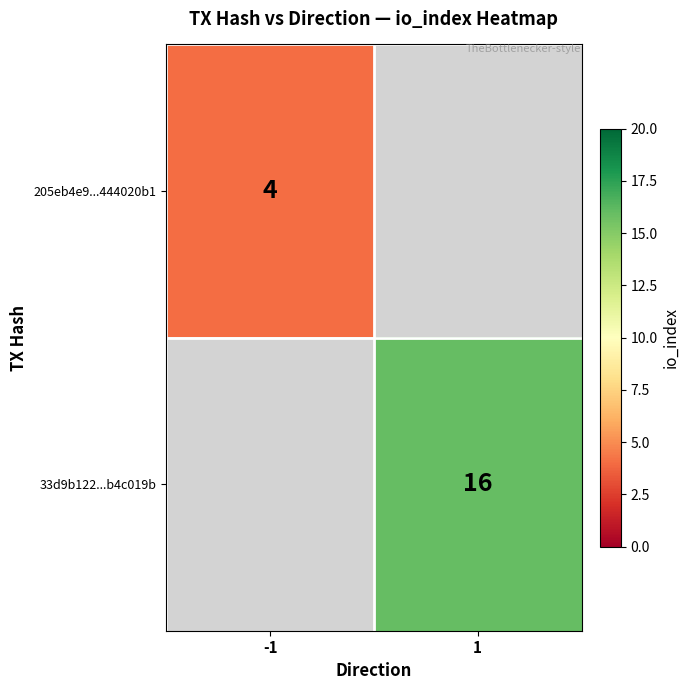

The 205eb4e9...444020b1 series shows 7 at -1. True or false?

False